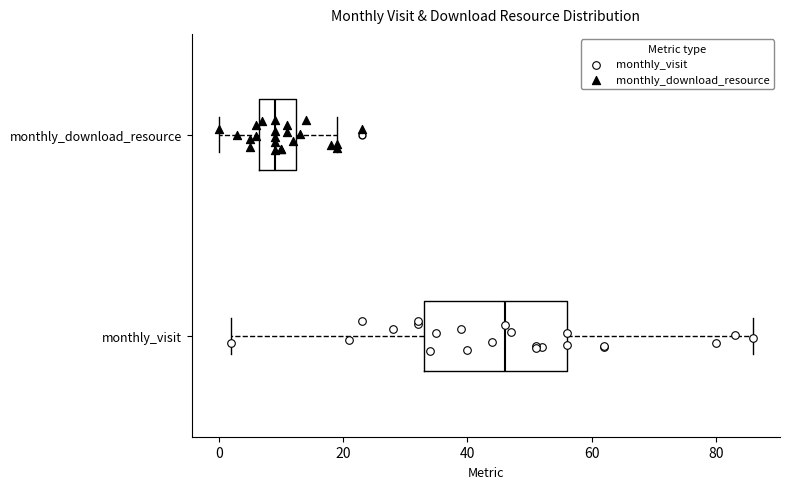

Which box's median line is the furthest to the left?

monthly_download_resource